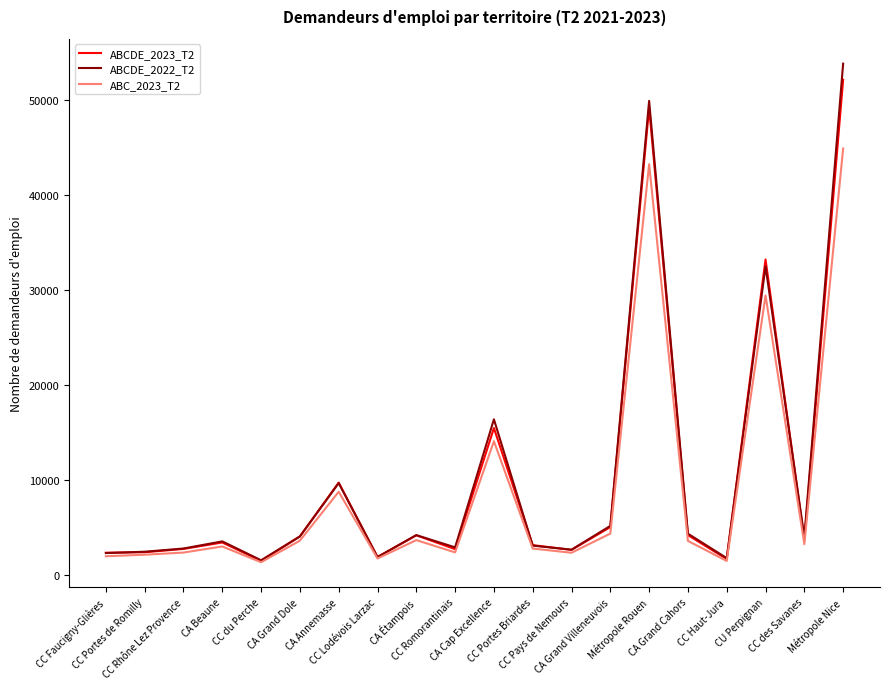

Which series ends up on top after the final intersection of ABCDE_2022_T2 and ABCDE_2023_T2?

ABCDE_2022_T2